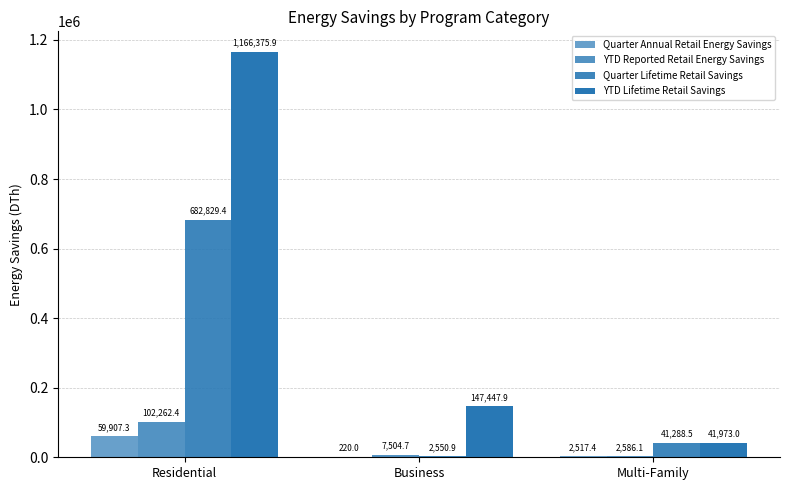

The YTD Lifetime Retail Savings series shows 492542.3 at Residential. True or false?

False